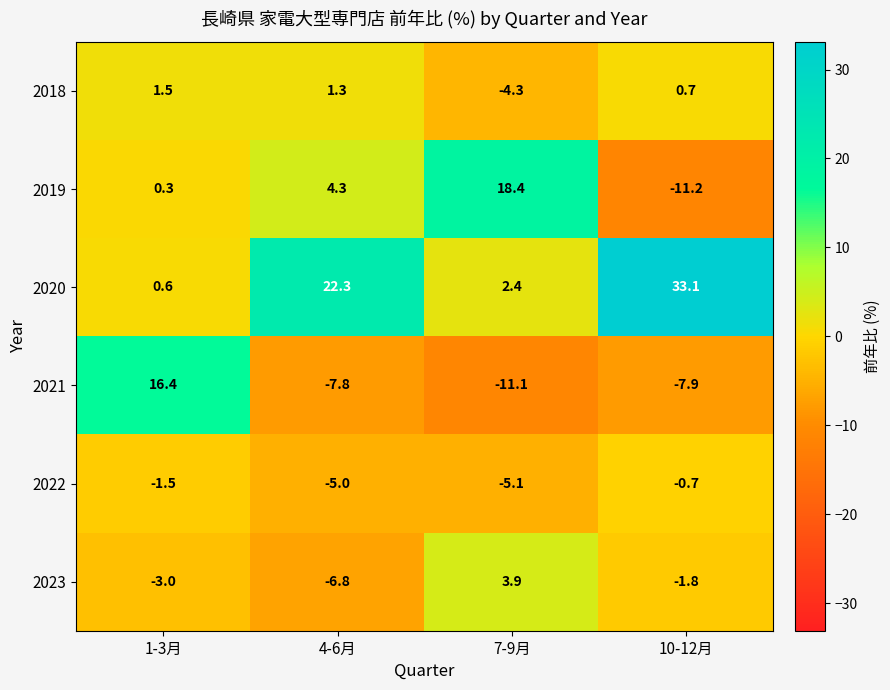

What is the difference between the second highest and minimum values in the 2020 series?

21.7